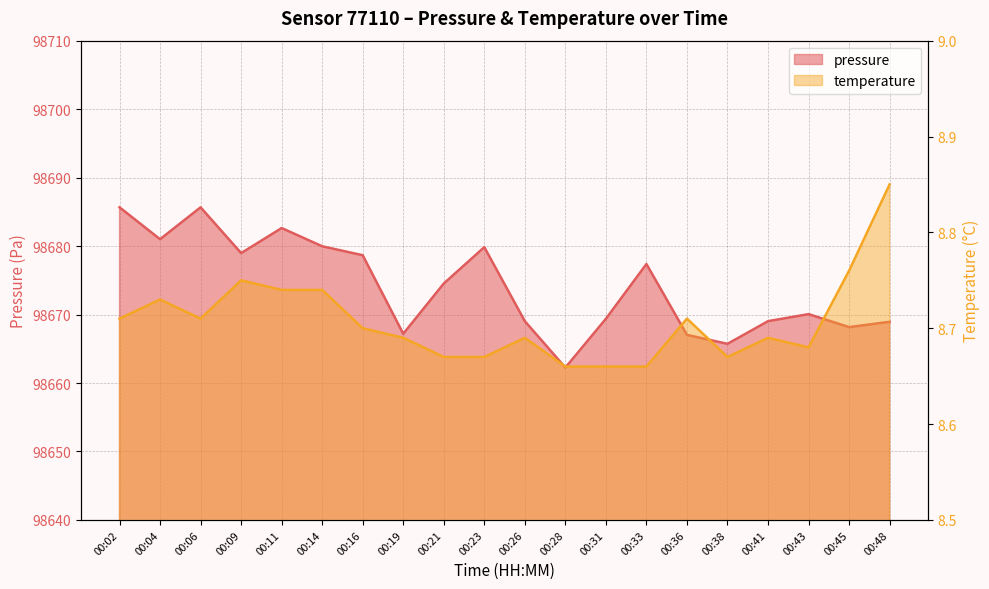

What is the sum of all temperature values?

174.1